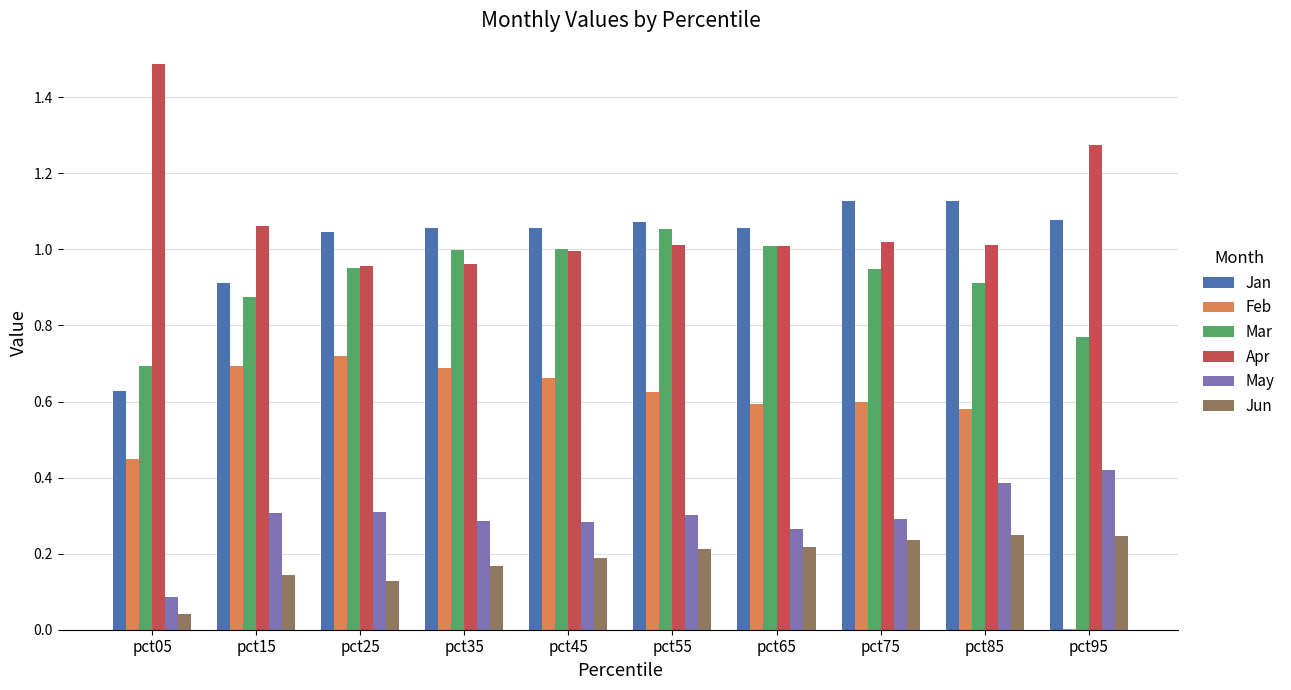

The Mar series shows 1.0 at pct65. True or false?

True